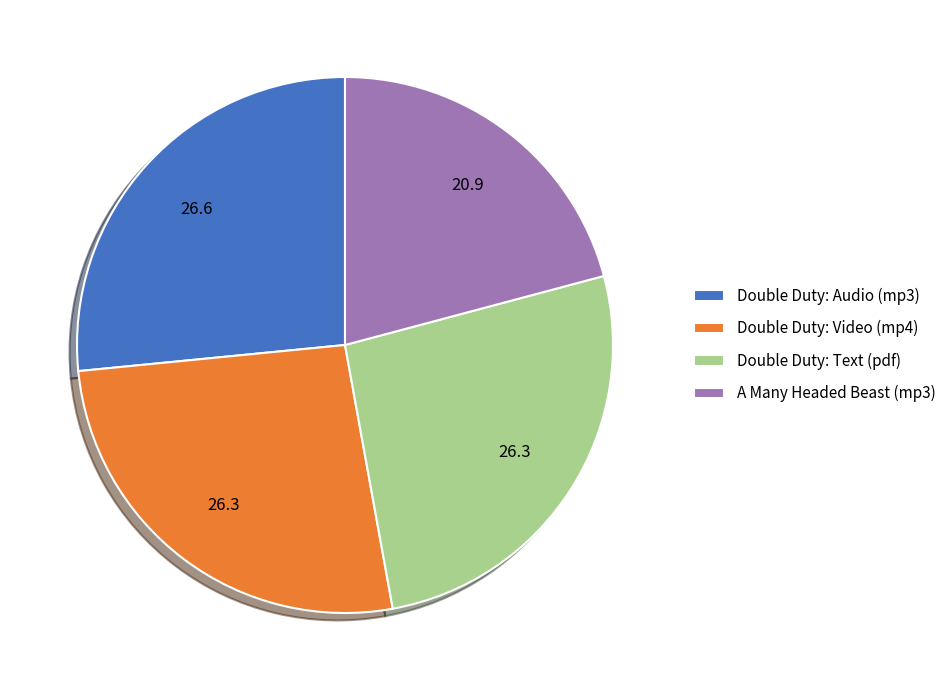

Which category has the smallest portion of the pie?

A Many Headed Beast (mp3)